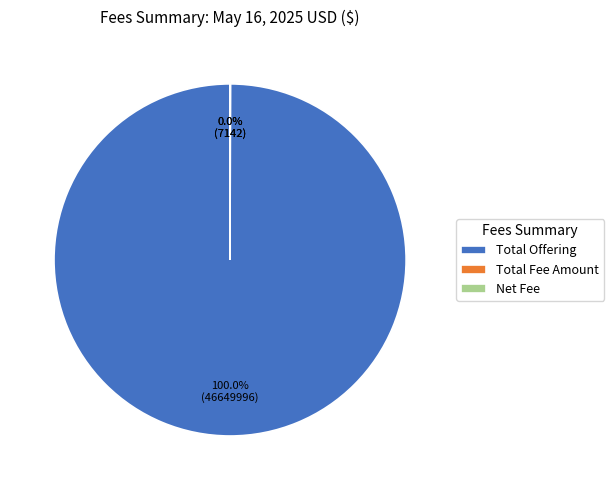

Which category has the biggest portion of the pie?

Total Offering